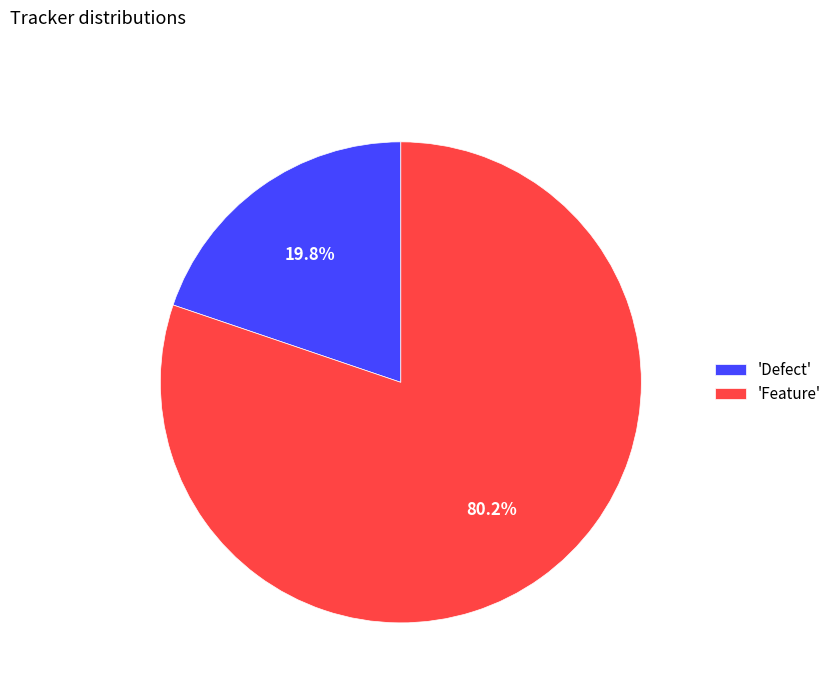

What is the total percentage of 'Defect' and 'Feature'?

100.0%